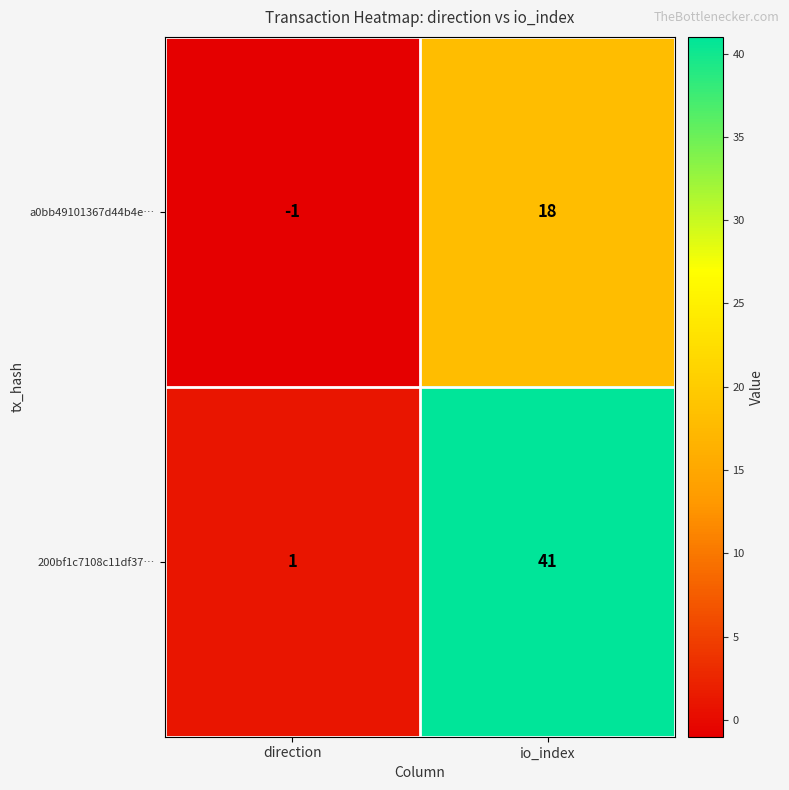

Which series has the widest spread of values?

200bf1c7108c11df37…